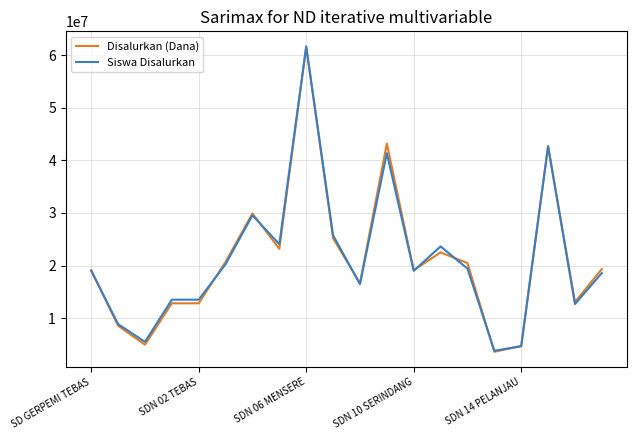

What is the minimum value shown in the chart?

3600000.0